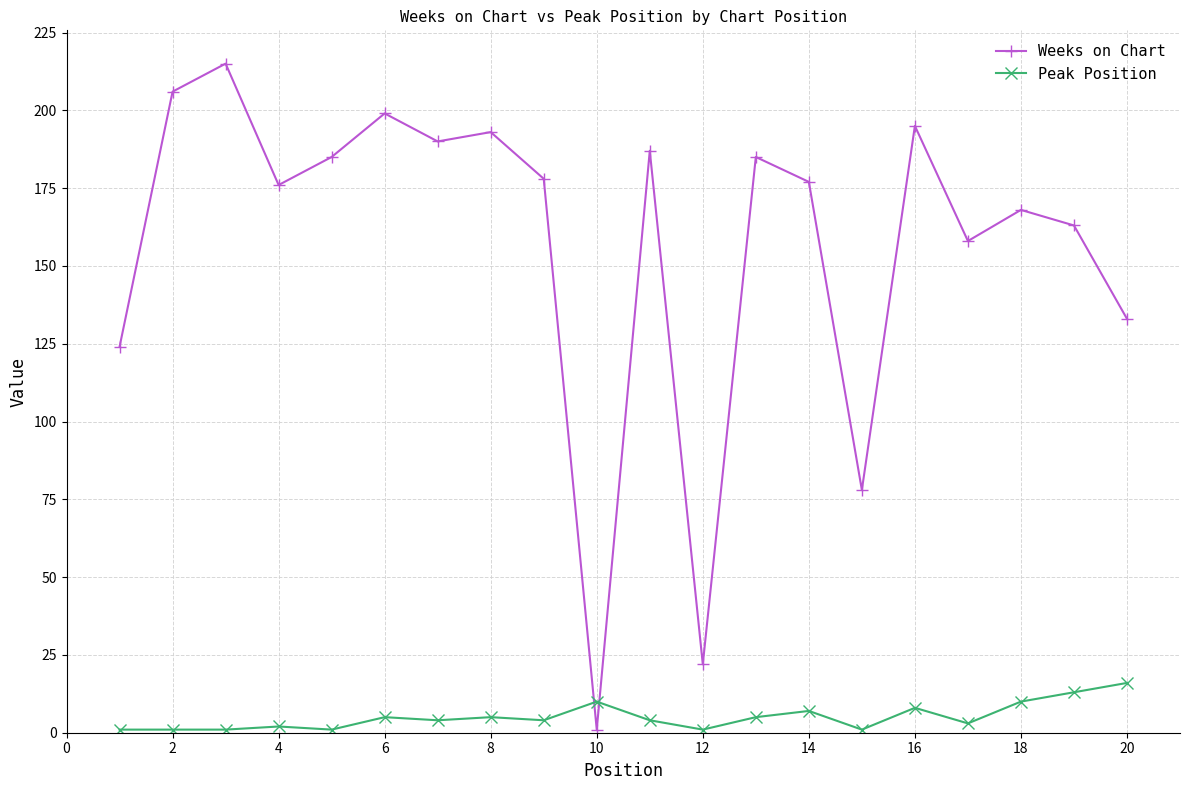

What is the difference between the maximum and minimum values in the Peak Position series?

15